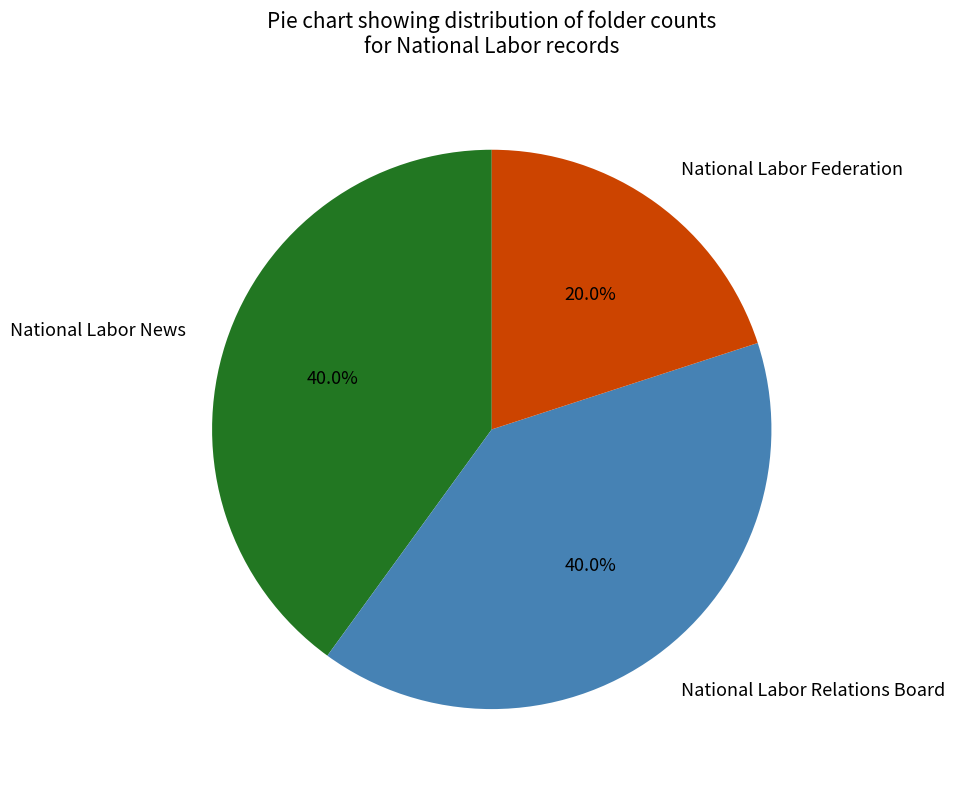

What percentage is the National Labor Federation slice, to the nearest percent?

20%